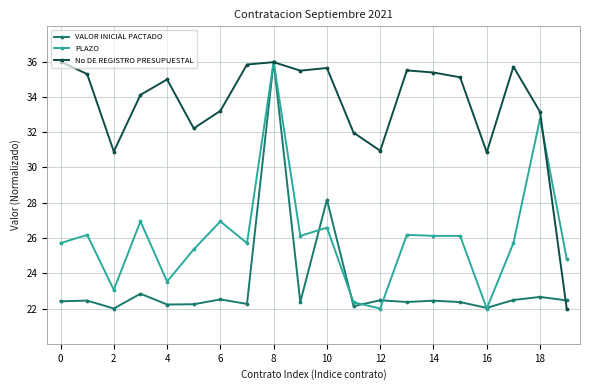

Rank the series by their average value, from lowest to highest.

VALOR INICIAL PACTADO, PLAZO, No DE REGISTRO PRESUPUESTAL